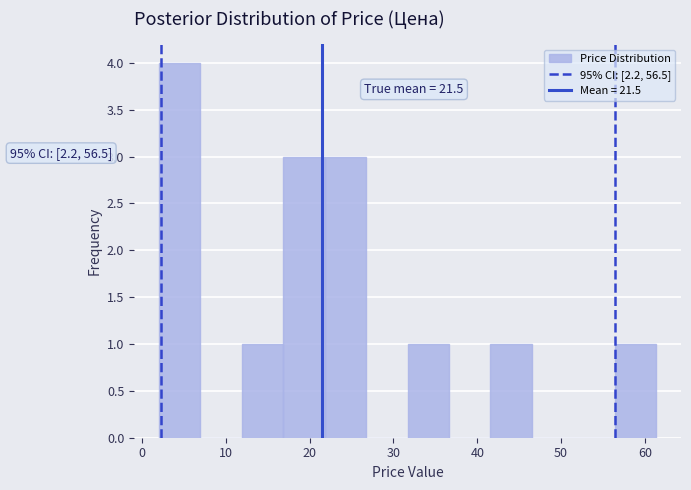

Over which range of the x-axis is the bar tallest?

2 to 7